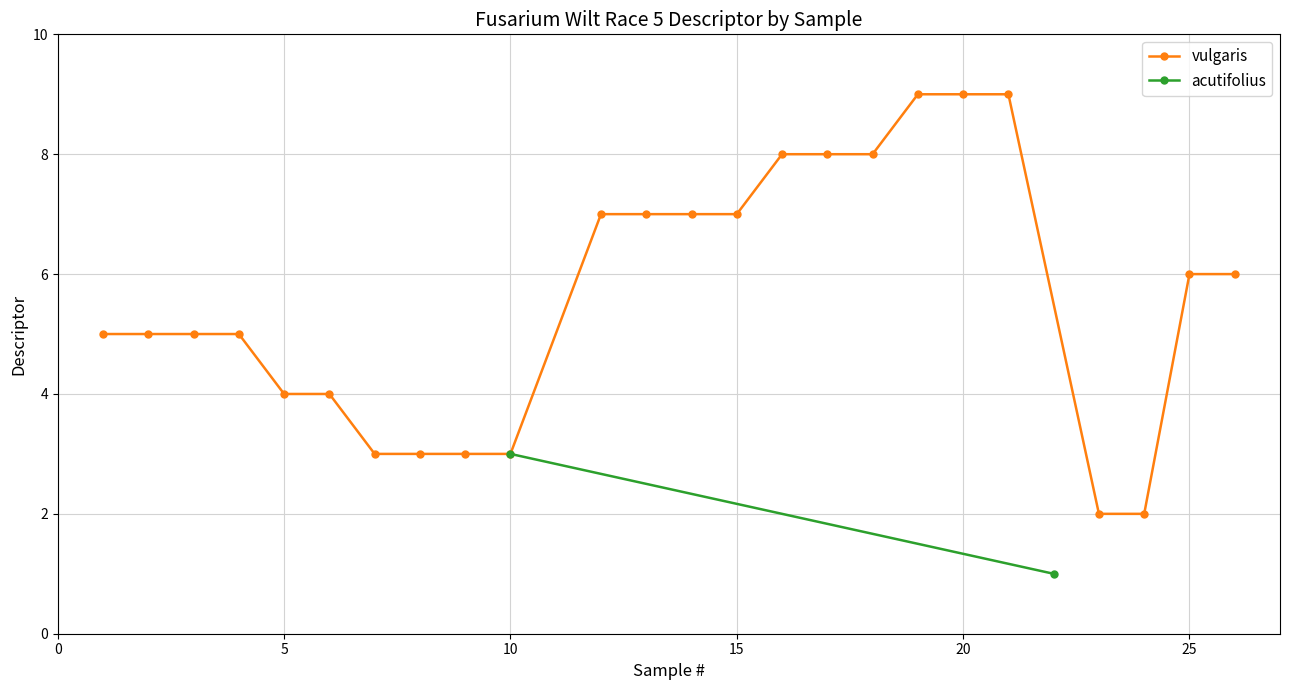

What is the greatest value displayed?

9